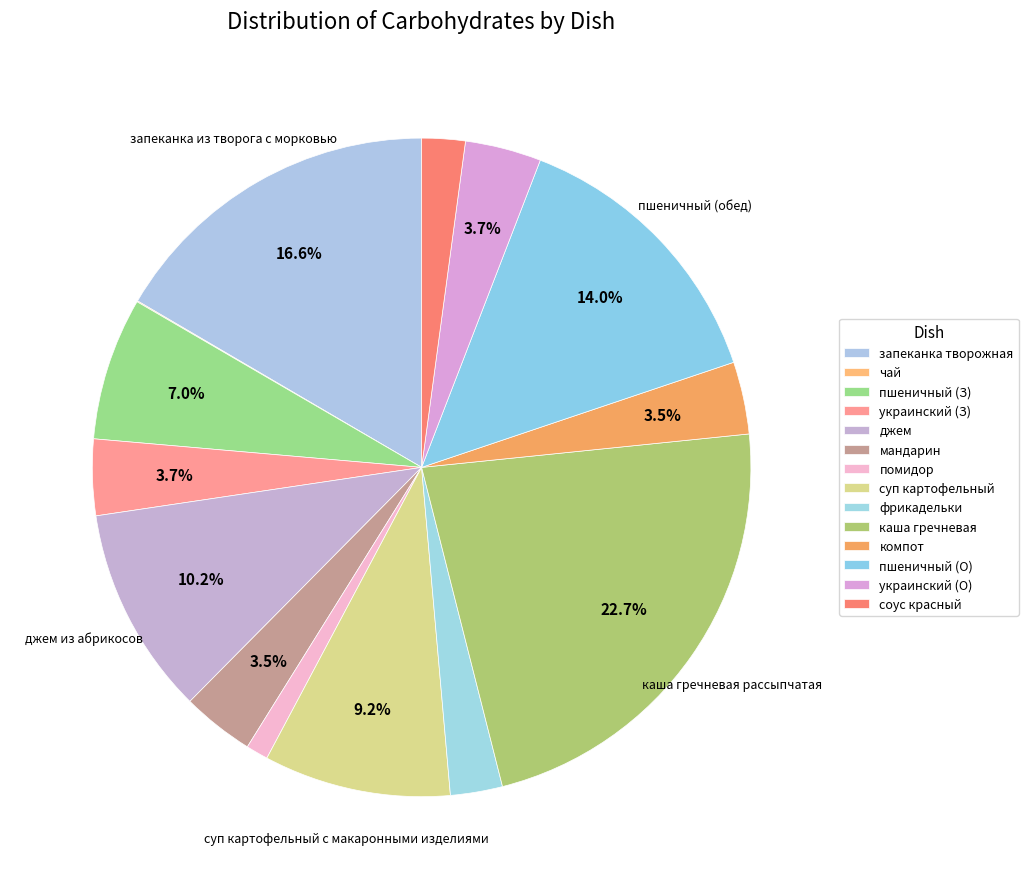

Rank the categories by value from lowest to highest.

чай без сахара, помидор в нарезке, соус красный основной, фрикадельки из говядины, мандарин, компот из смородины, украинский (завтрак), украинский (обед), пшеничный (завтрак), суп картофельный с макаронными изделиями, джем из абрикосов, пшеничный (обед), запеканка из творога с морковью, каша гречневая рассыпчатая